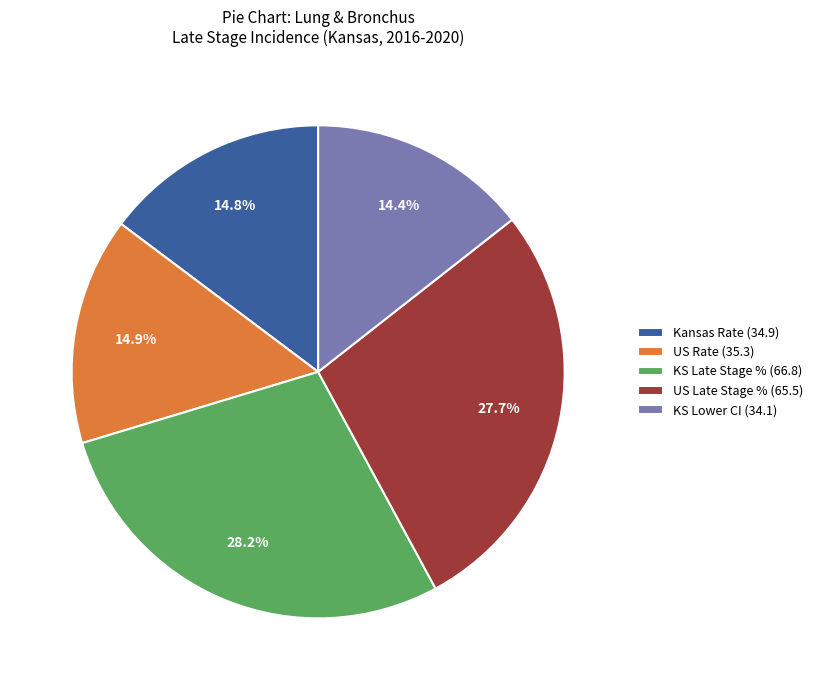

Between US Rate (35.3) and US Late Stage % (65.5), which is larger?

US Late Stage % (65.5)